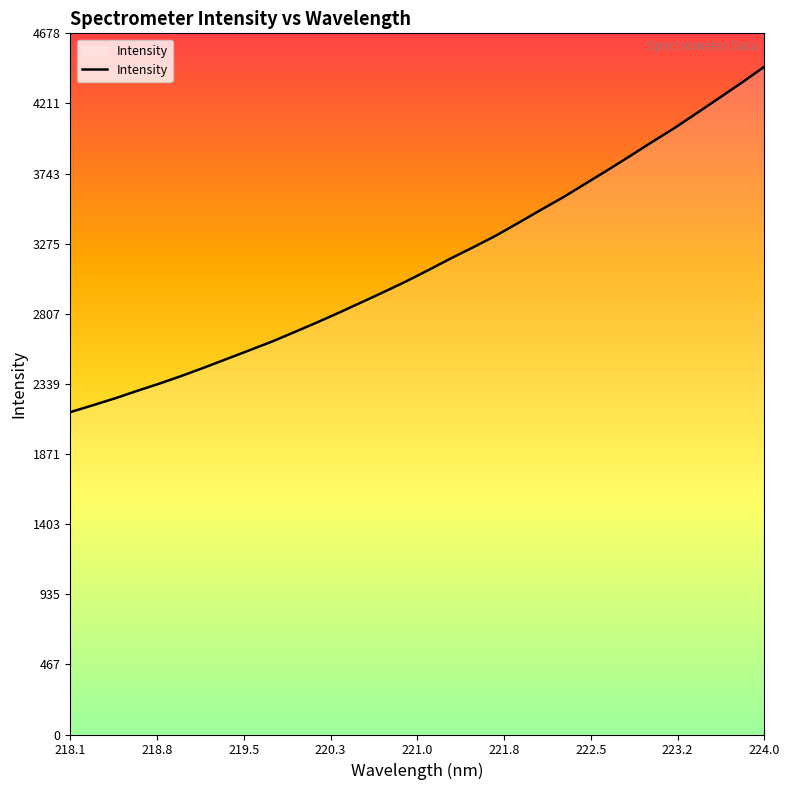

What is the greatest value displayed?

4456.2